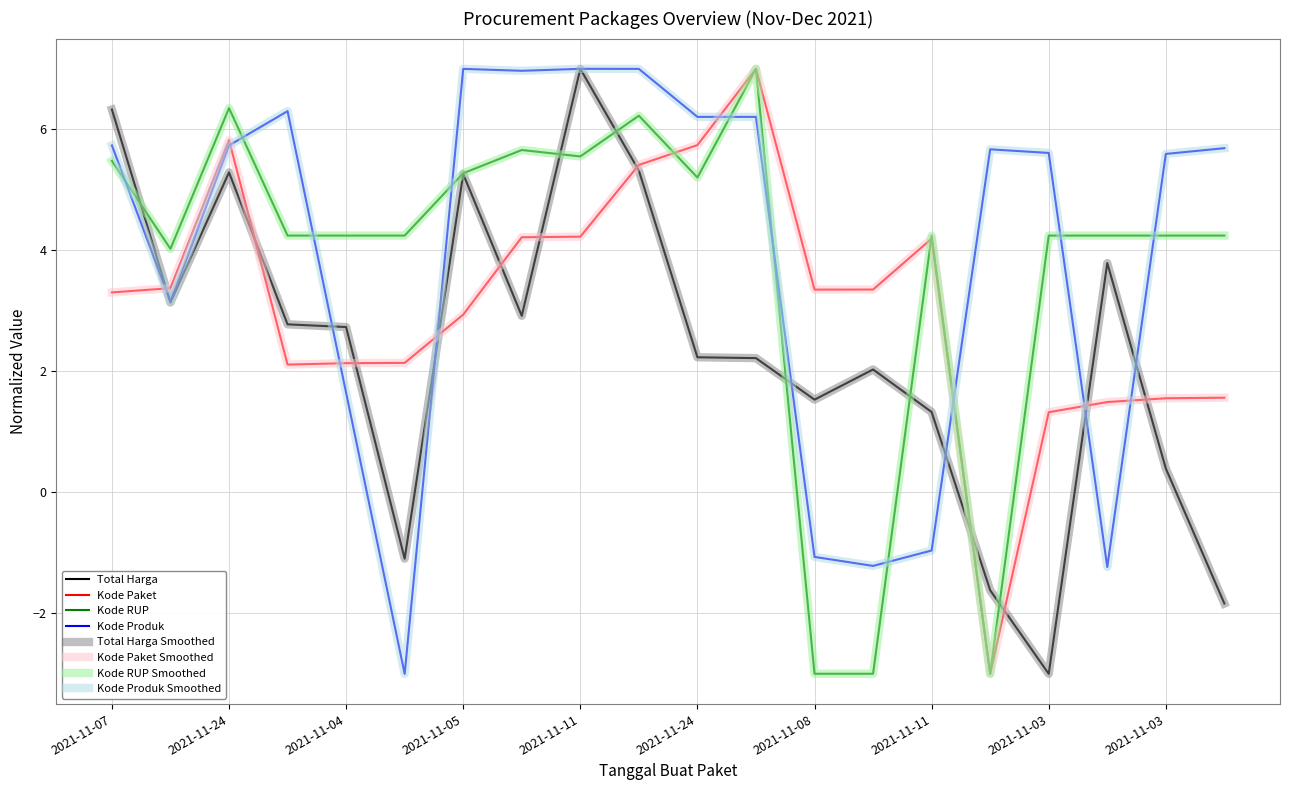

What is the average value of the Kode RUP series?

3.8